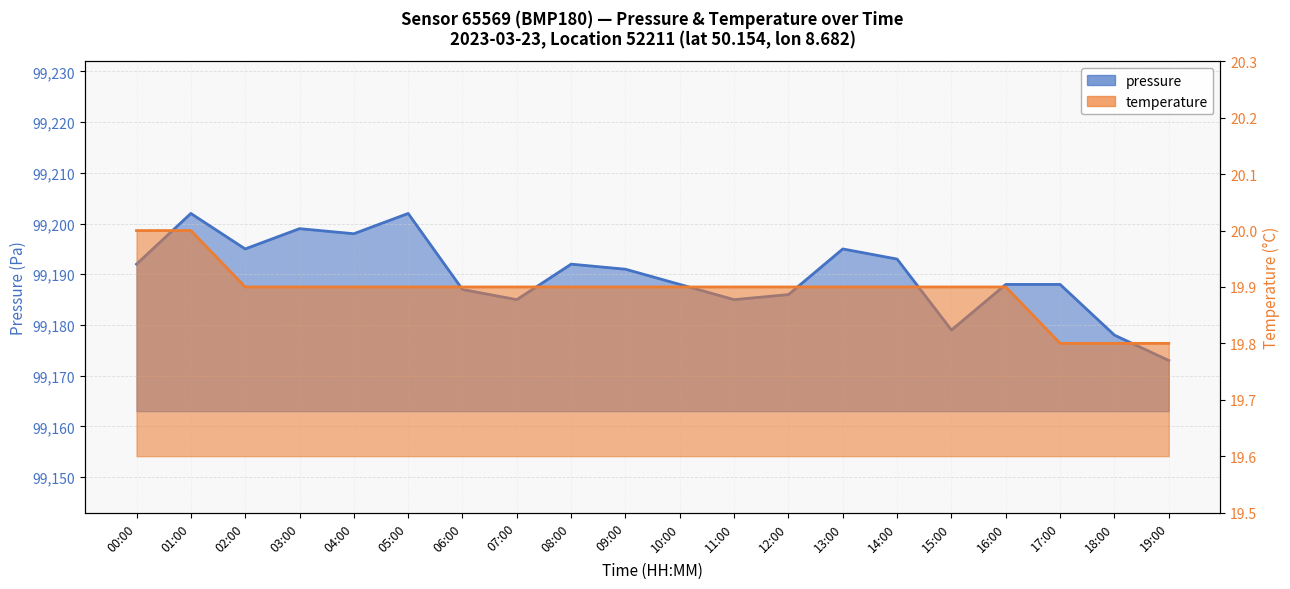

What are all the series names shown in the legend?

pressure, temperature